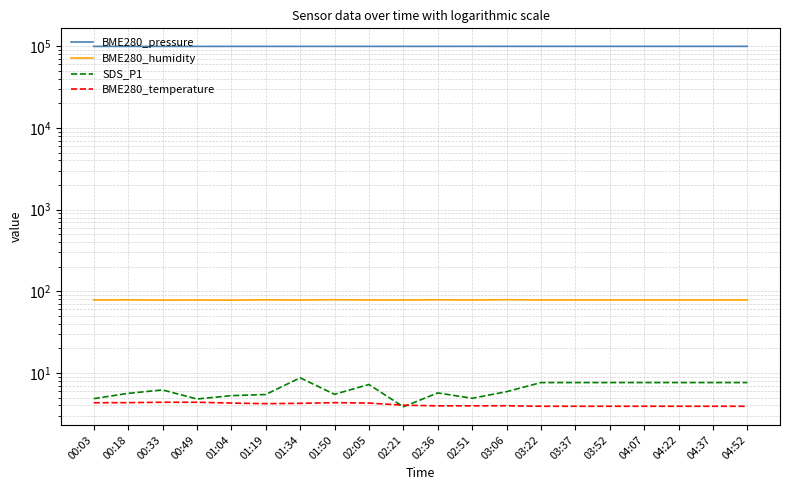

True or false: BME280_temperature has more than 0 points higher than both neighbors.

True